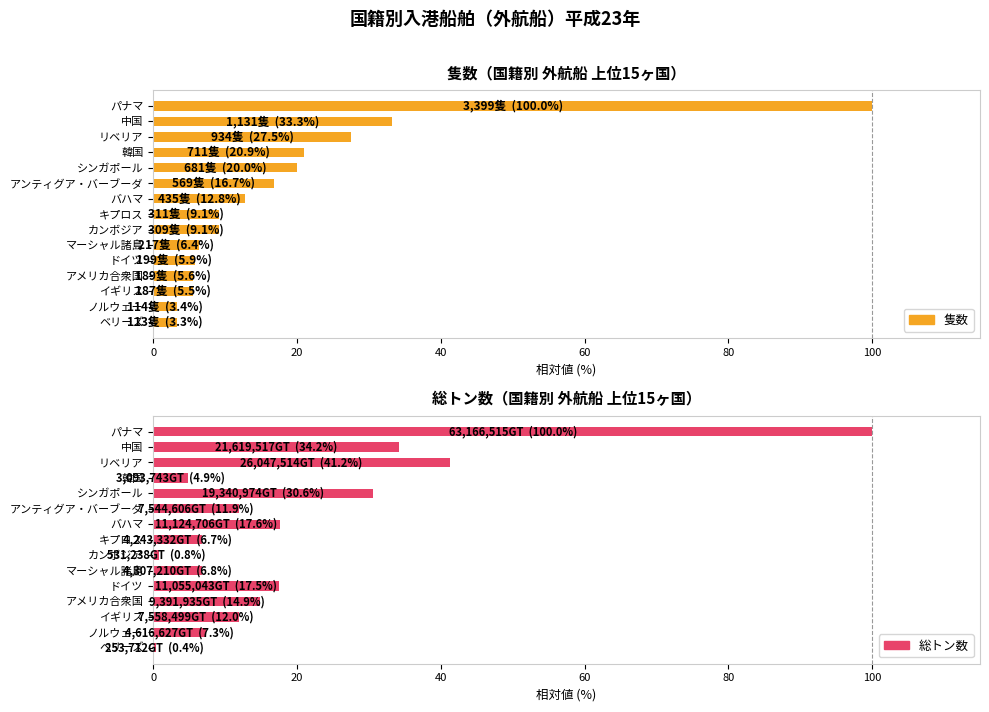

List the series in order of their overall mean, lowest first.

隻数, 総トン数